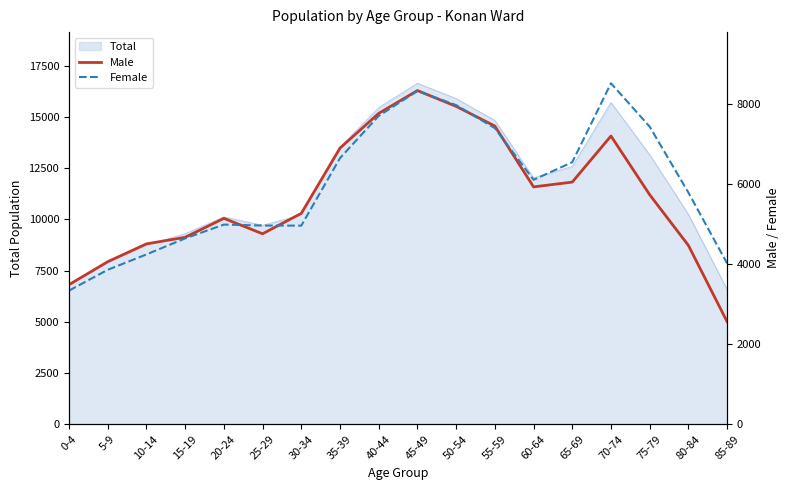

What is the total value across all series at 45-49?

16647